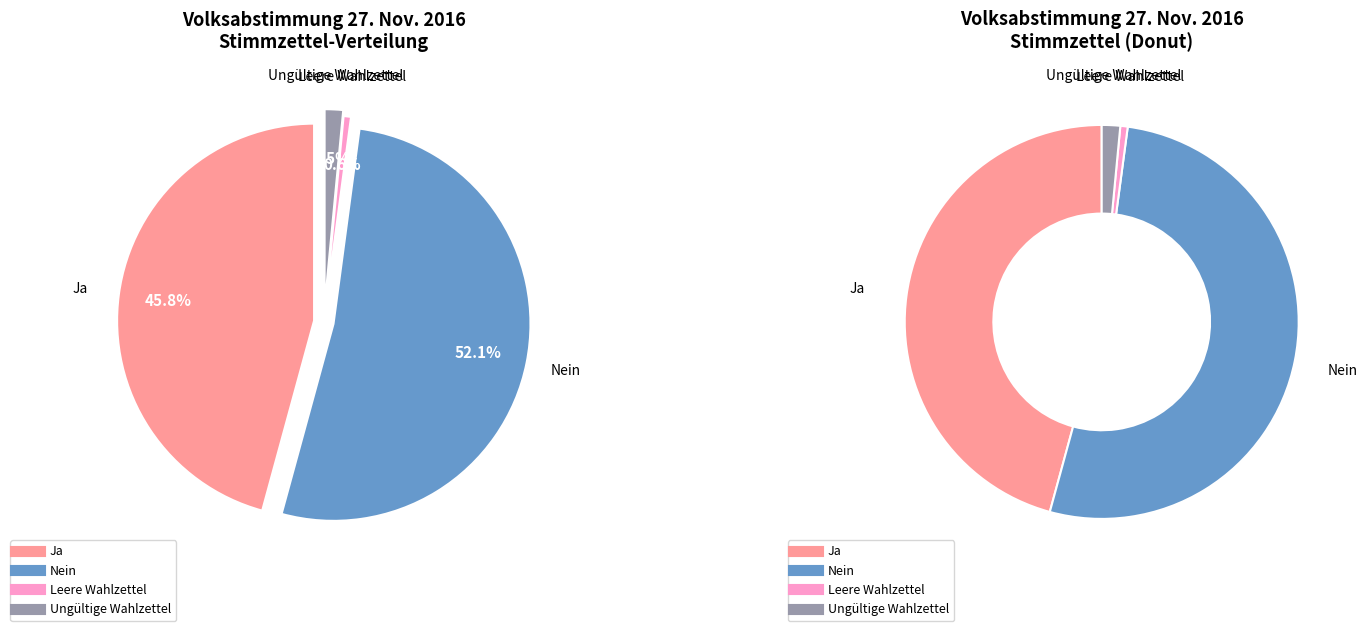

What is the ratio of the value at Ungültige Wahlzettel to the value at Leere Wahlzettel?

2.5